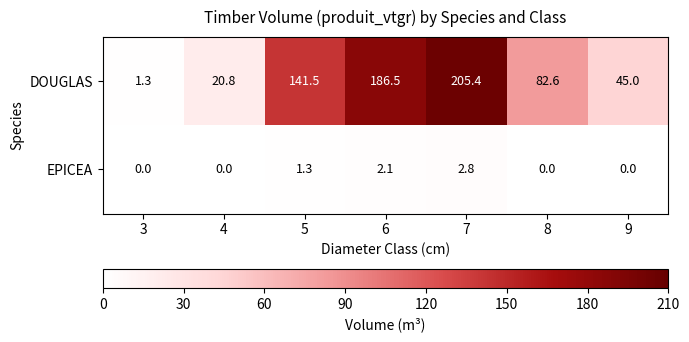

What is the total value across all series at 3?

1.3